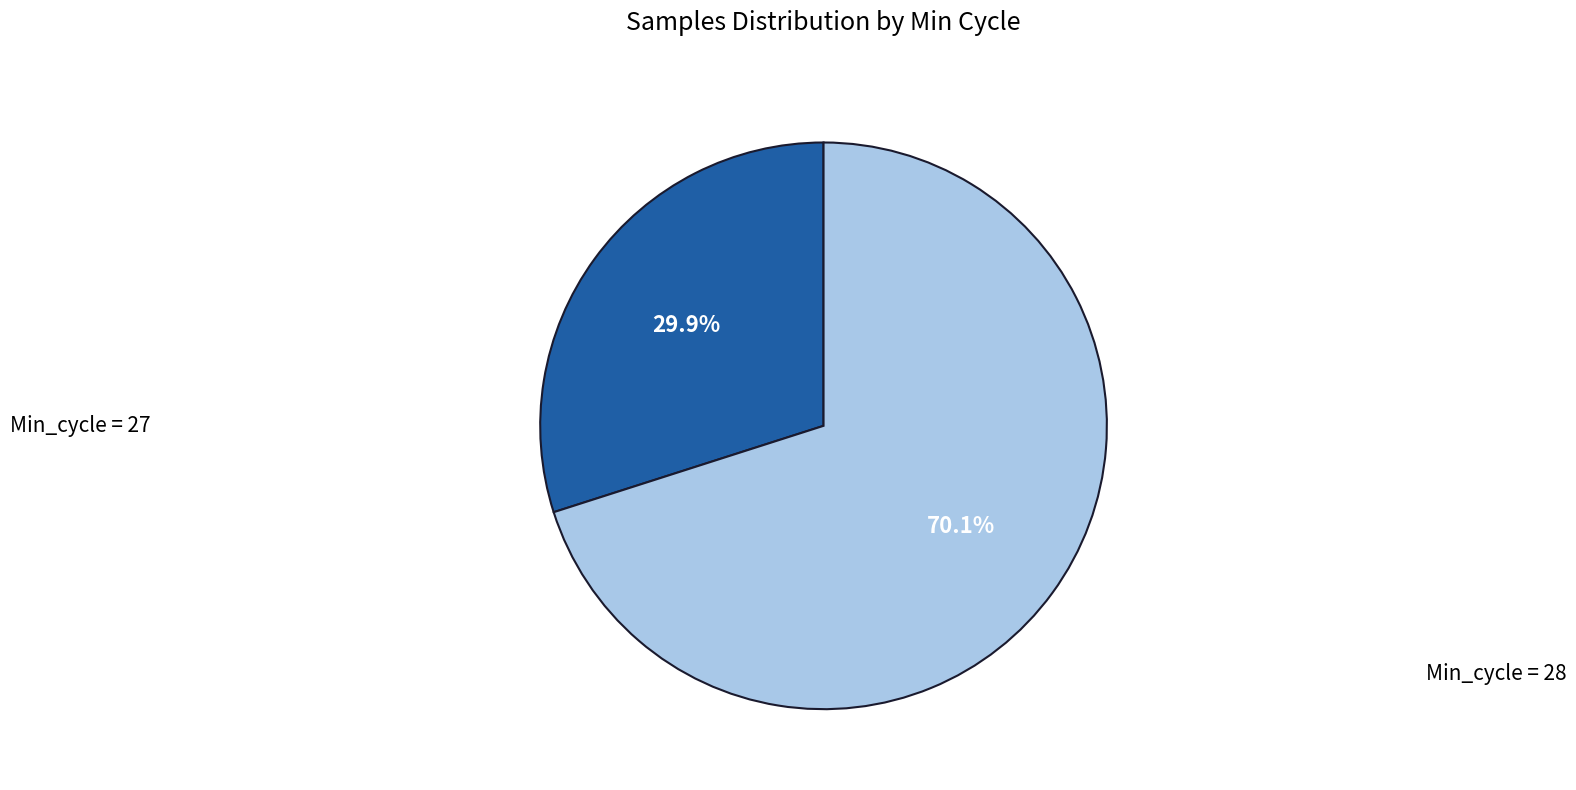

How many slices are in this pie chart?

2